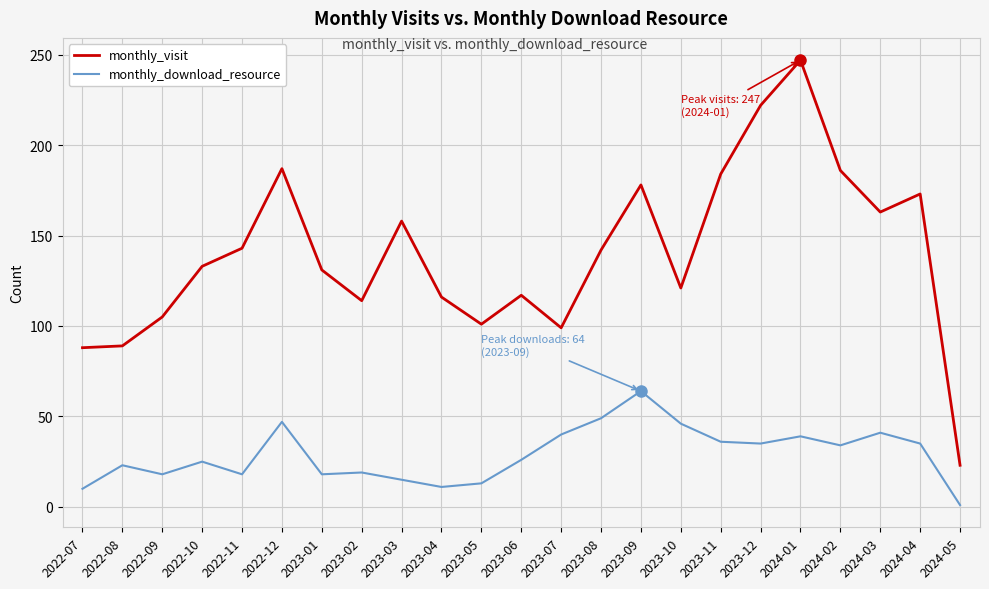

The monthly_visit series shows 55 at 2023-05. True or false?

False